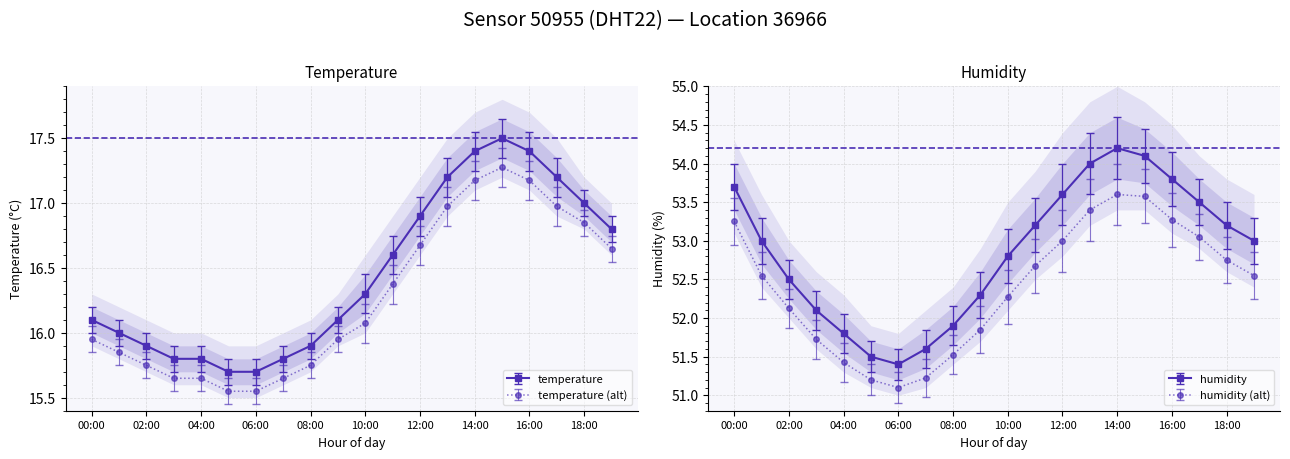

What is the difference between the maximum and minimum values in the temperature series?

1.8